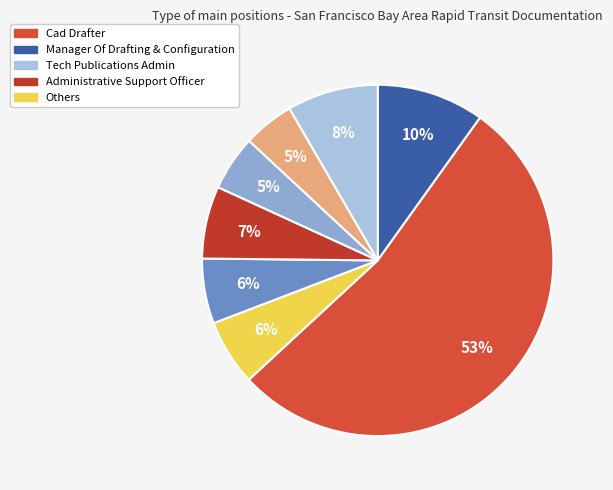

What is the majority slice?

Cad Drafter